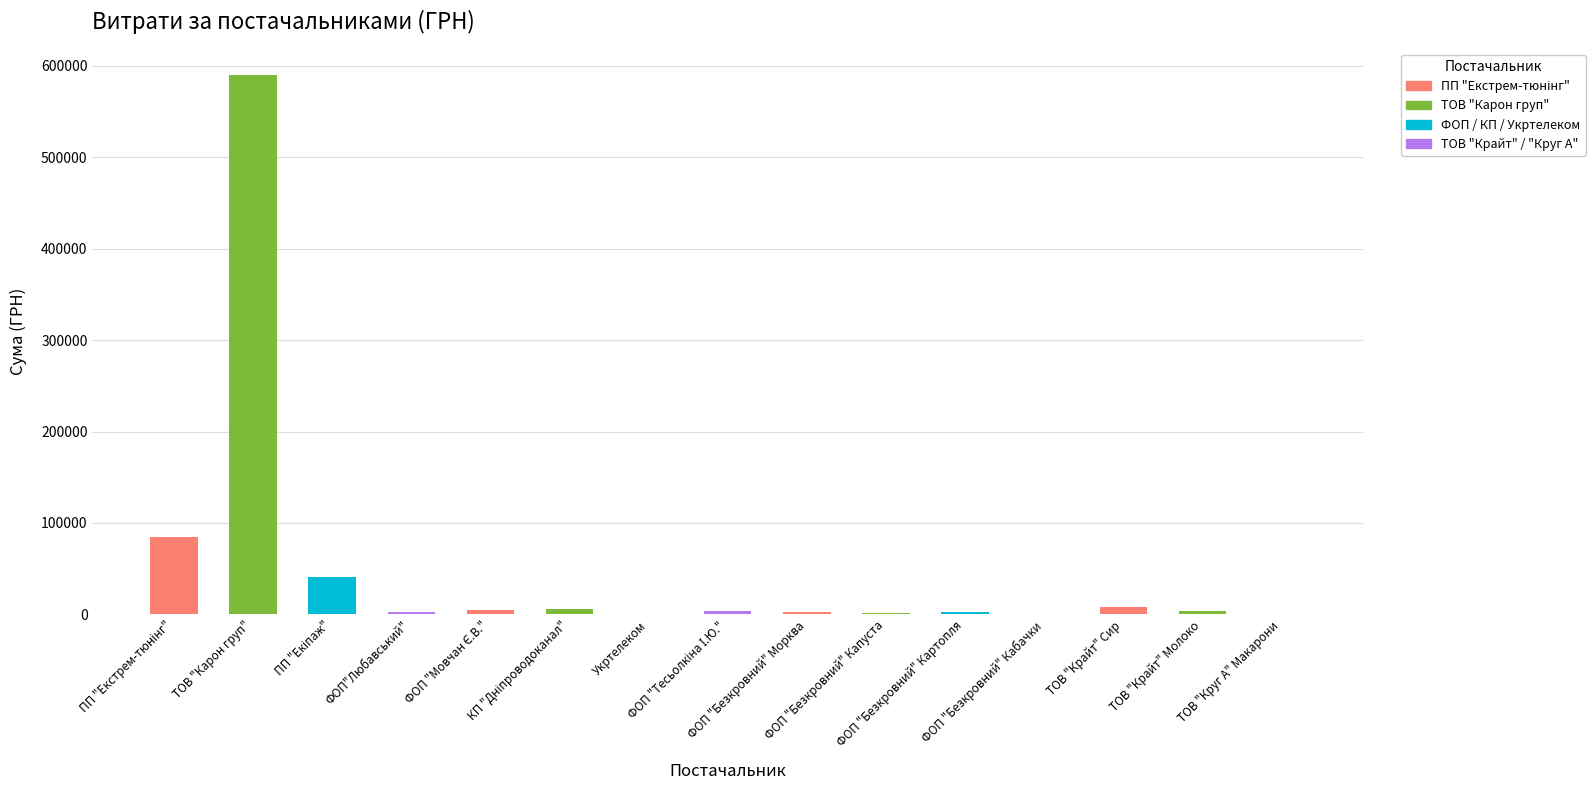

Where is the data nearest to the value 294734?

ПП "Екстрем-тюнінг"